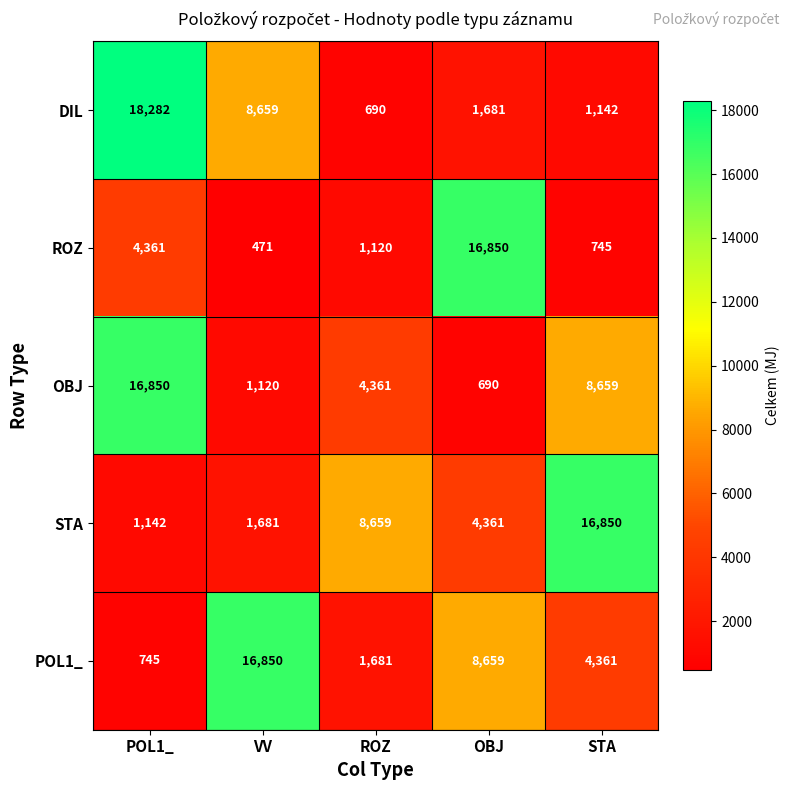

Which label corresponds to the smallest value in the chart?

VV